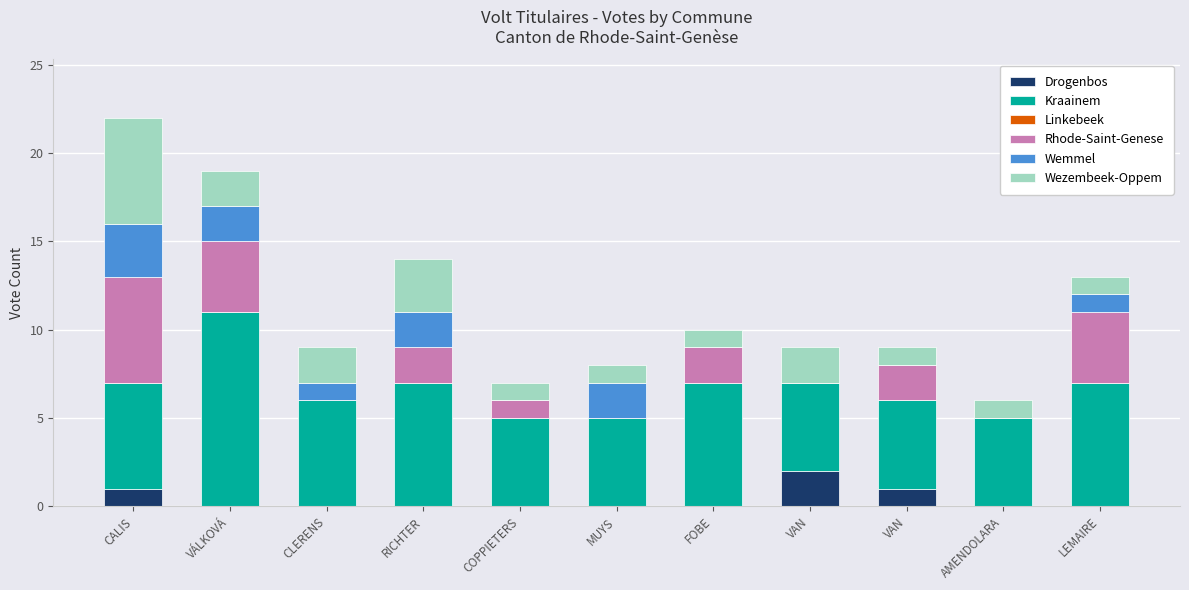

At AMENDOLARA, list the series in order from largest to smallest.

Kraainem, Wezembeek-Oppem, Drogenbos, Linkebeek, Rhode-Saint-Genese, Wemmel